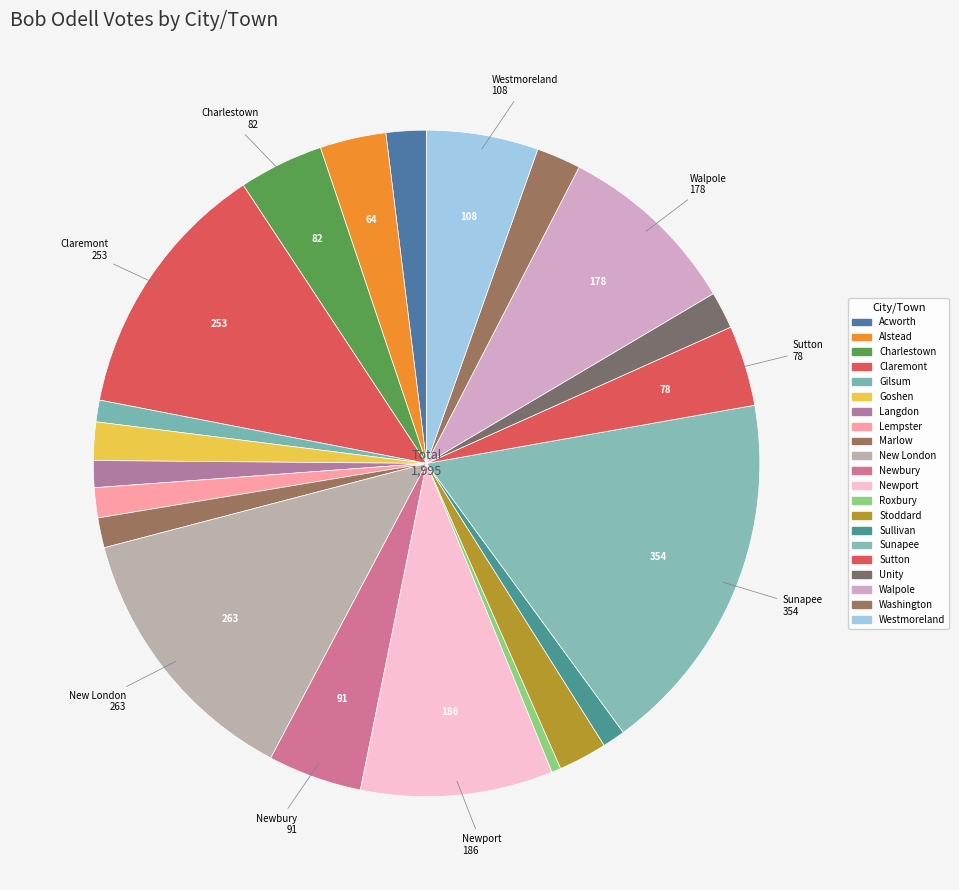

Does Alstead account for over 50% of the chart?

No